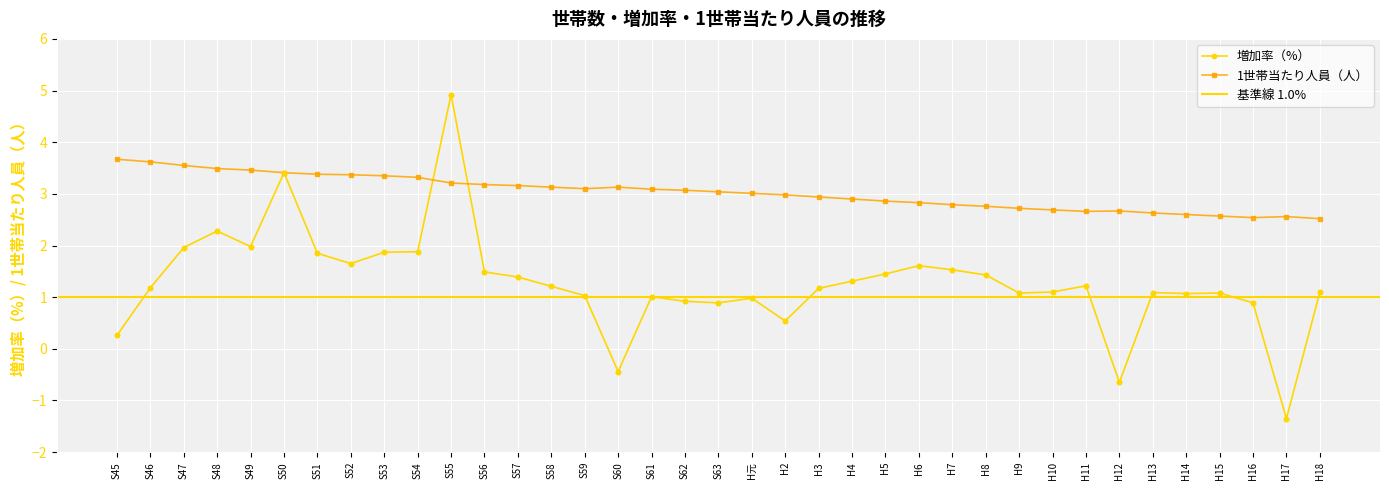

What is the total value across all series at S62?

4.0